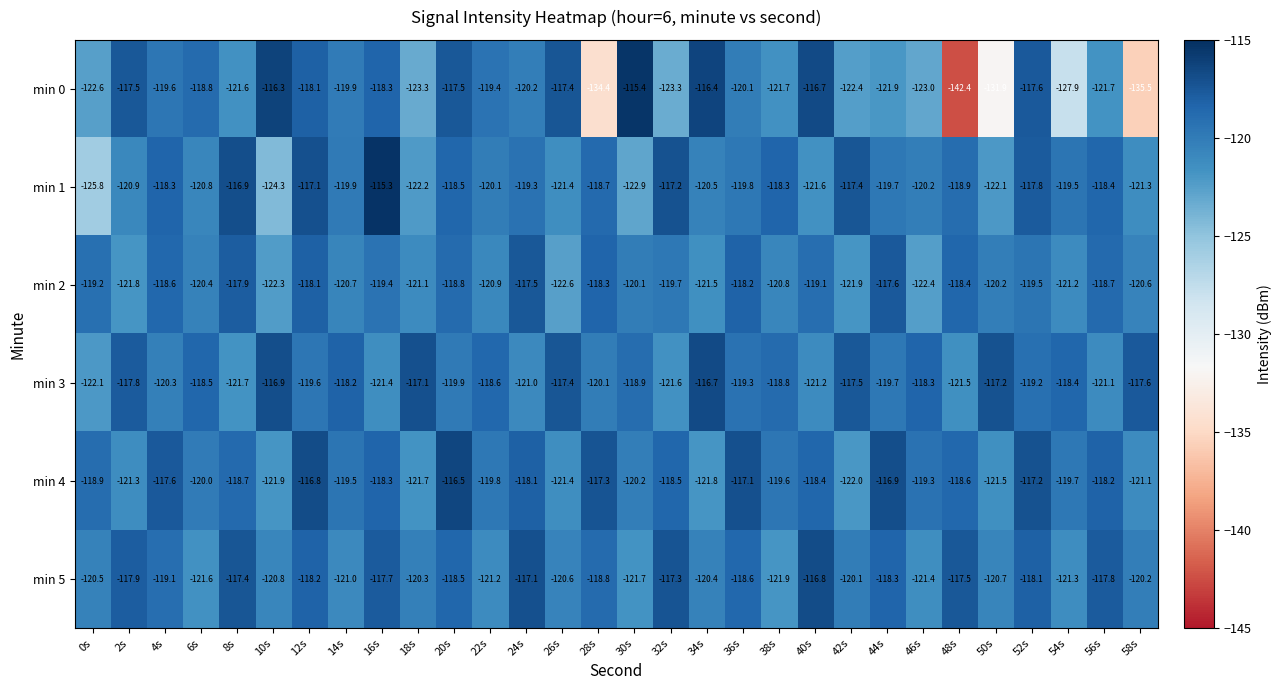

The value of min 3 at 32s is -78.5. True or false?

False